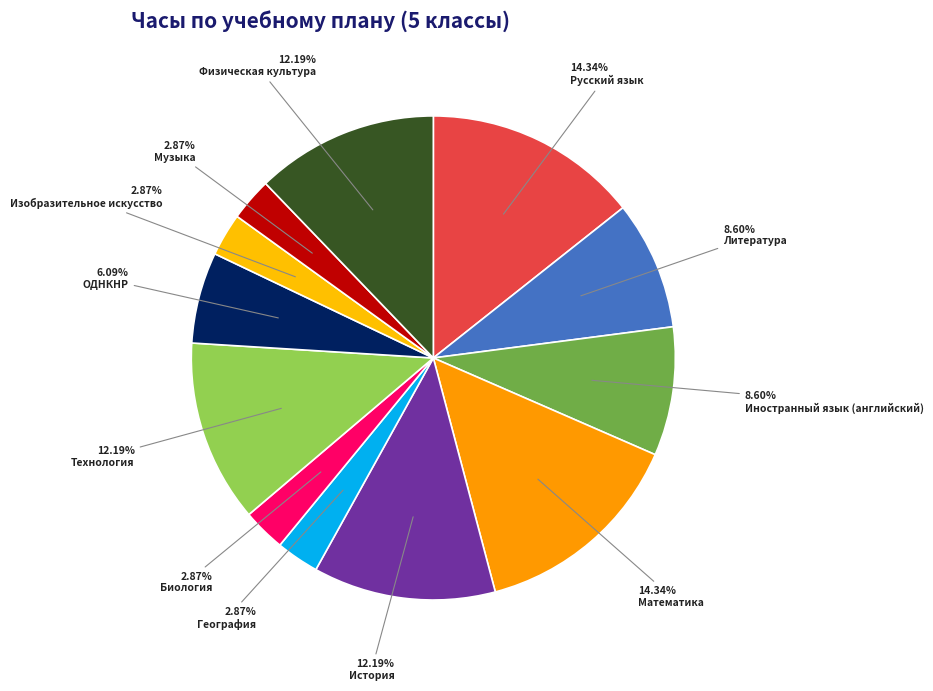

To the nearest percent, what is the difference between the Биология and История slice percentages?

9%